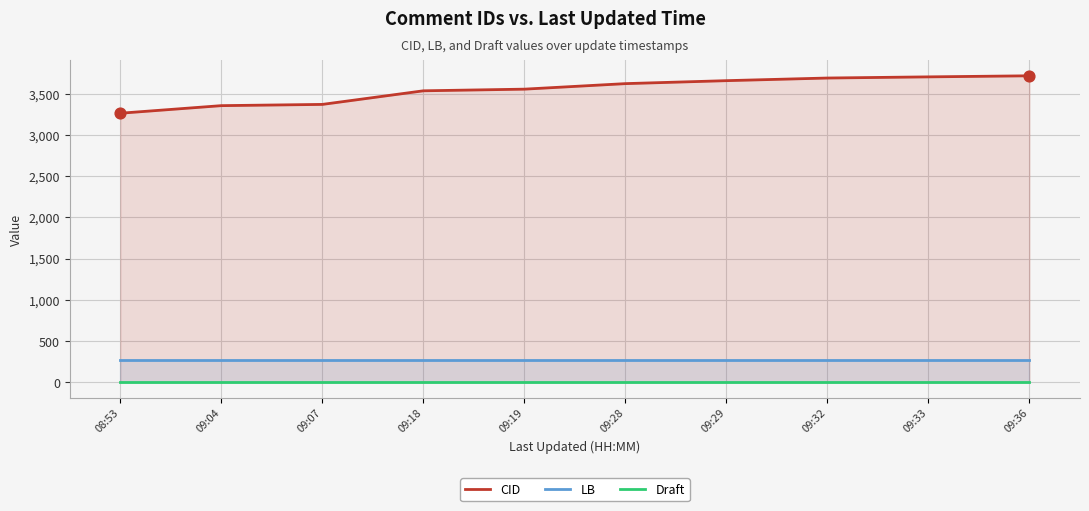

Which series has the largest total across all categories?

CID